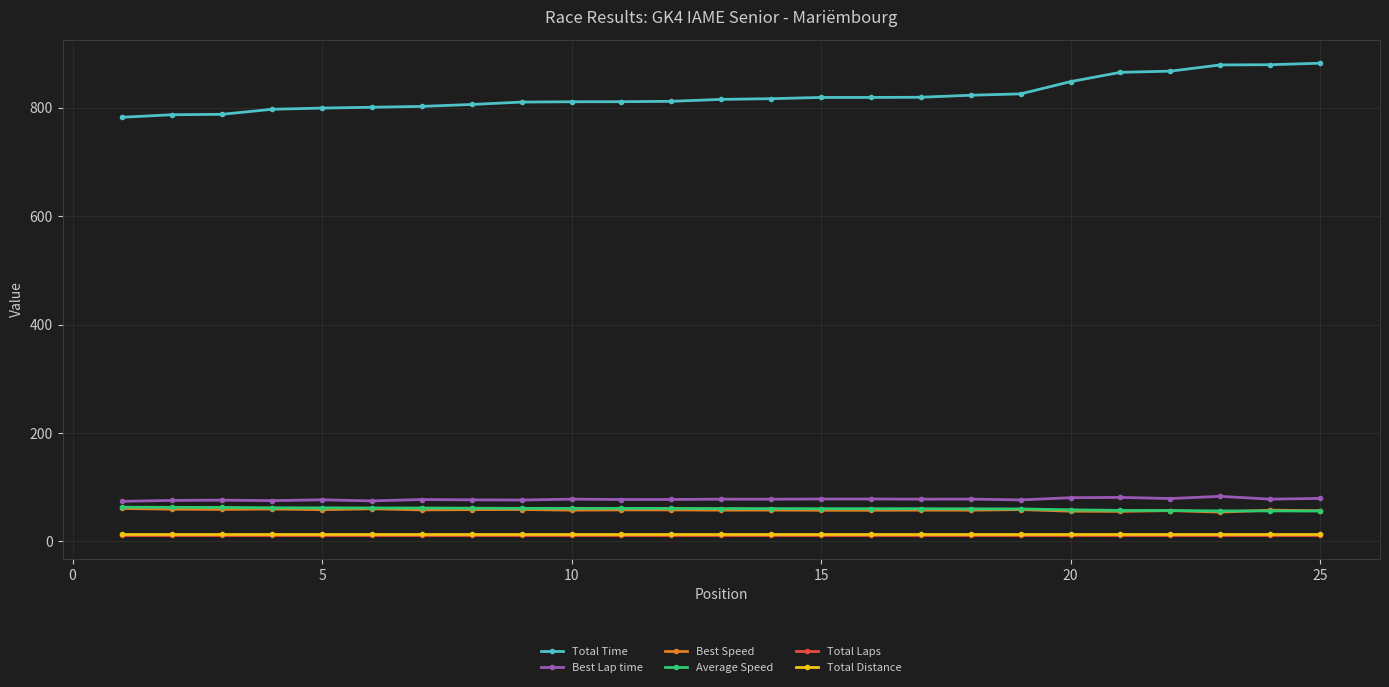

How many series are shown in this chart?

6